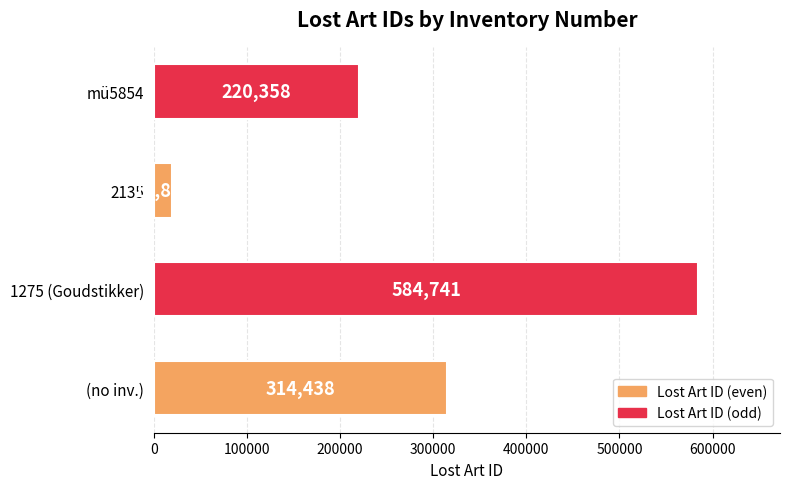

True or false: the data shows 220358 at mü5854.

True